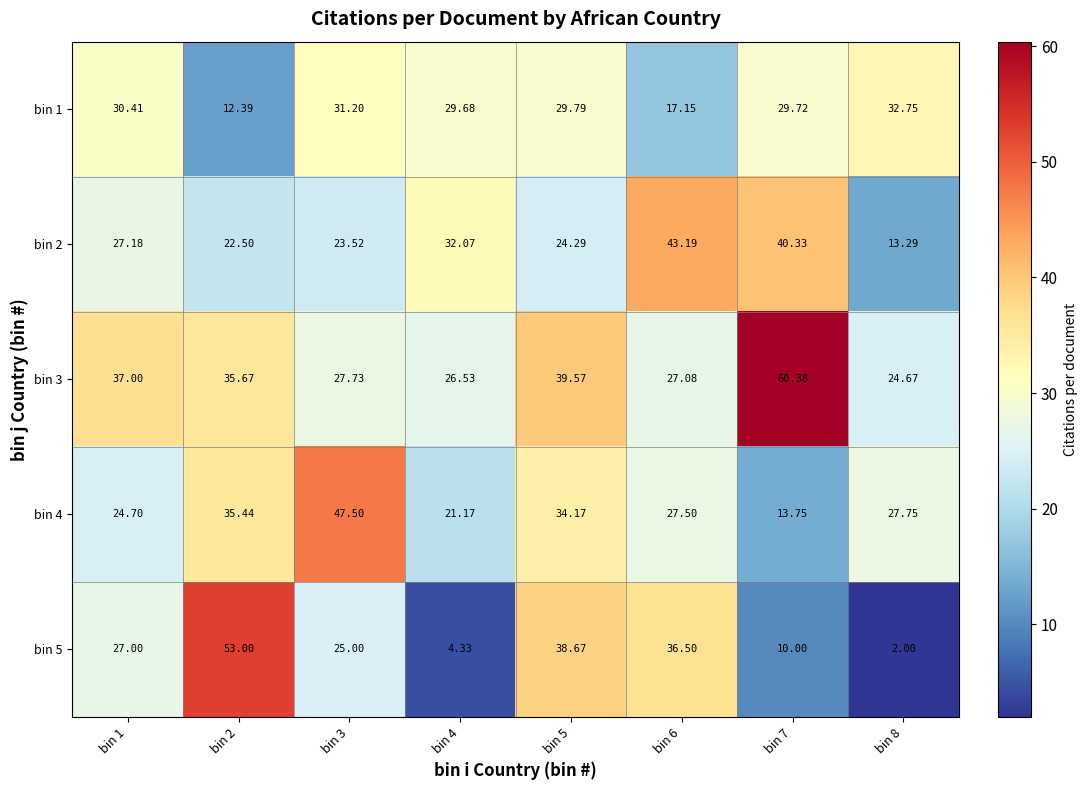

Is the value of bin 3 at bin 3 greater than the value of bin 5 at bin 7?

Yes